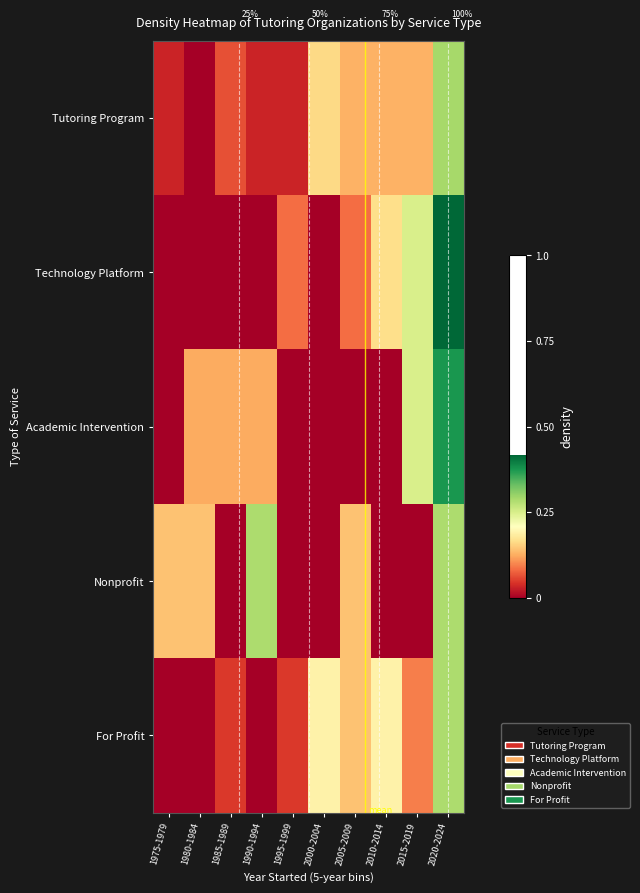

Is it true that Technology Platform equals 0.1 at 2010-2014?

False